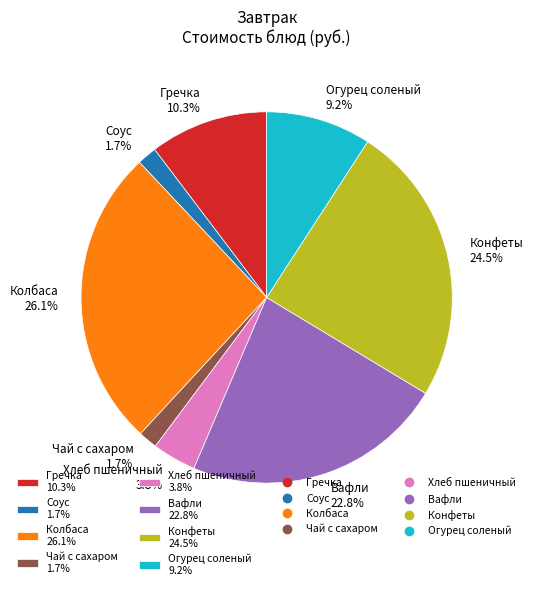

What percentage is the Гречка slice, to the nearest percent?

10%